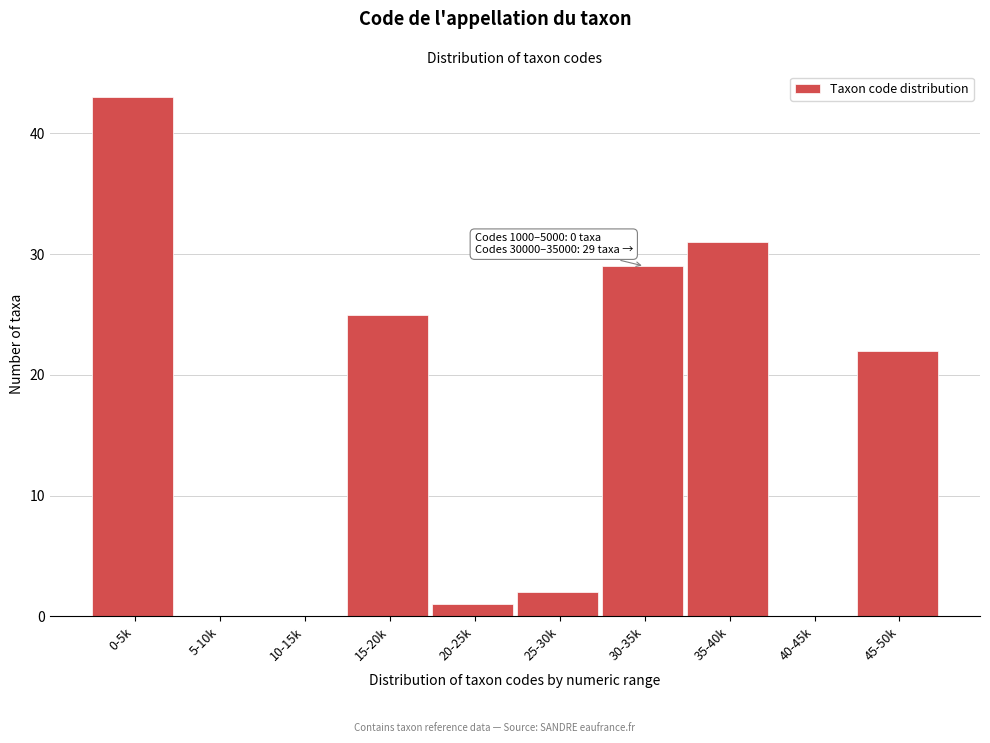

Reading left to right, transcribe all the data shown in this chart.

0-5k=43	5-10k=0	10-15k=0	15-20k=25	20-25k=1	25-30k=2	30-35k=29	35-40k=31	40-45k=0	45-50k=22